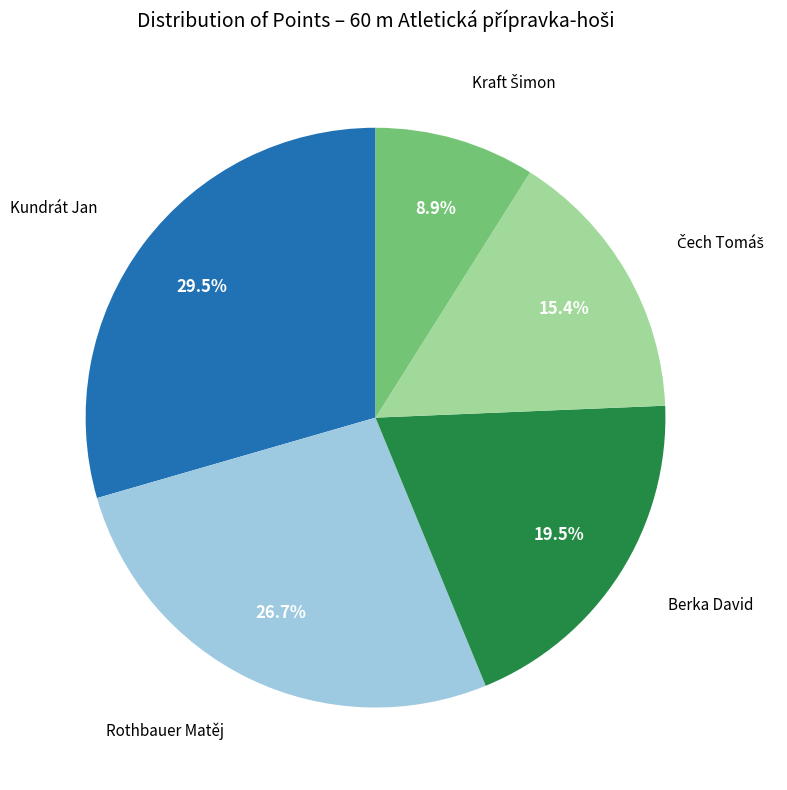

Does any single category account for the majority?

No